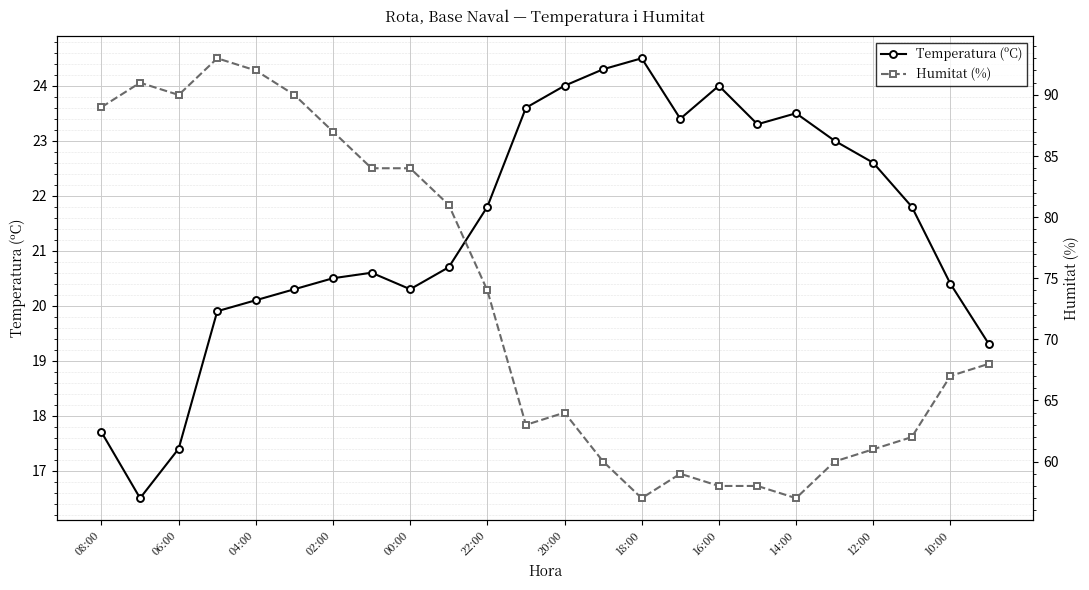

Which series has the largest total across all categories?

Humitat (%)